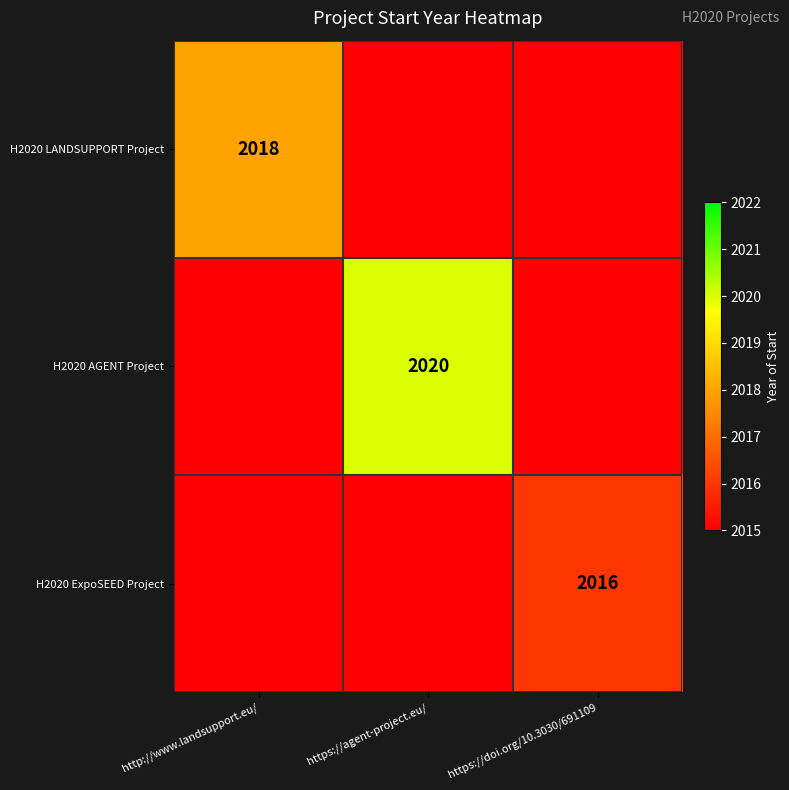

The value of H2020 ExpoSEED Project at https://doi.org/10.3030/691109 is 2016. True or false?

True